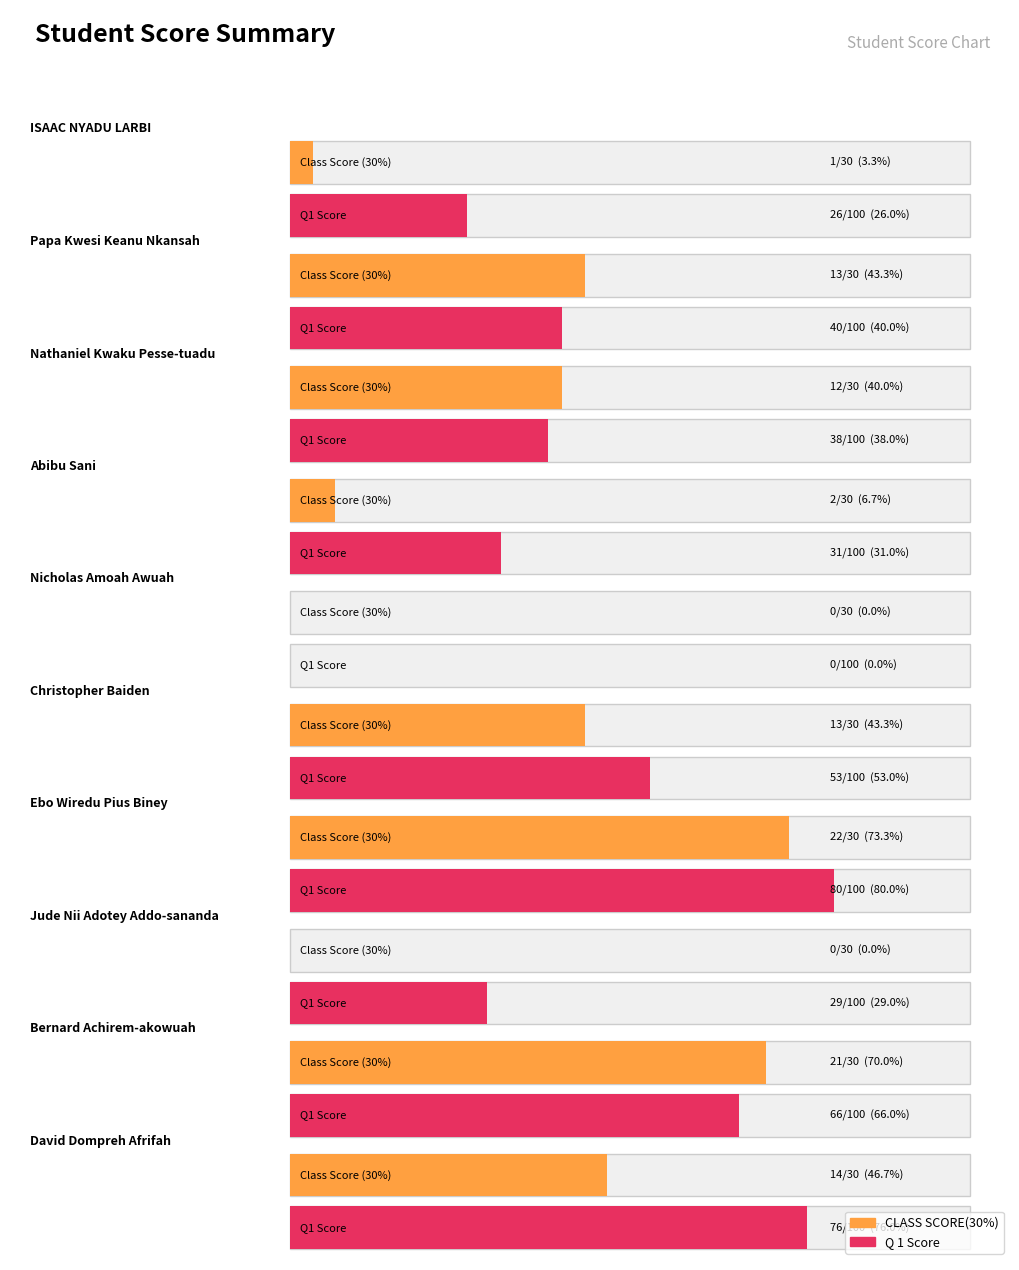

How many data points does each series have?

10